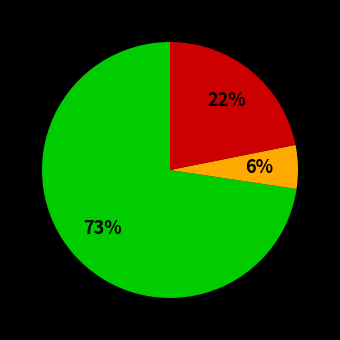

Does any single category account for the majority?

Yes